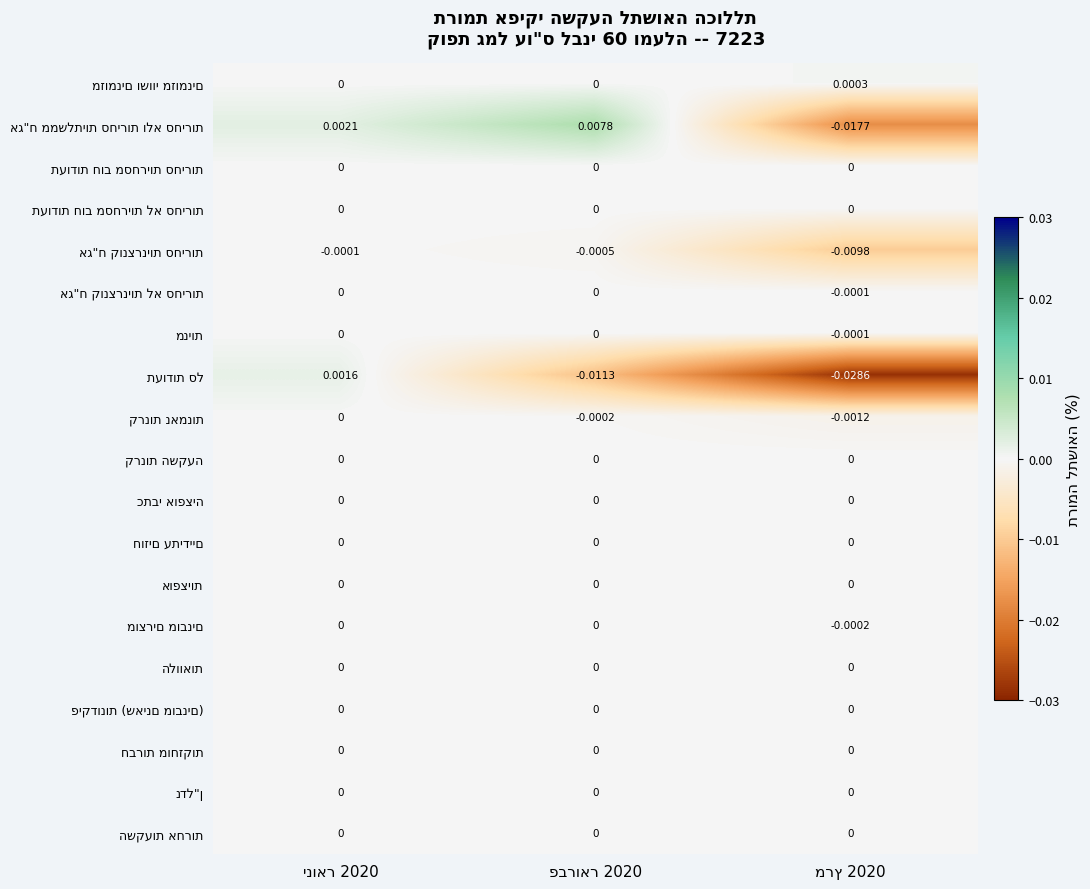

List the series in order of their peak value, lowest first.

אג"ח קונצרניות סחירות, תעודות חוב מסחריות סחירות, תעודות חוב מסחריות לא סחירות, אג"ח קונצרניות לא סחירות, מניות, קרנות נאמנות, קרנות השקעה, כתבי אופציה, חוזים עתידיים, אופציות, מוצרים מובנים, הלוואות, פיקדונות (שאינם מובנים), חברות מוחזקות, נדל"ן, השקעות אחרות, מזומנים ושווי מזומנים, תעודות סל, אג"ח ממשלתיות סחירות ולא סחירות